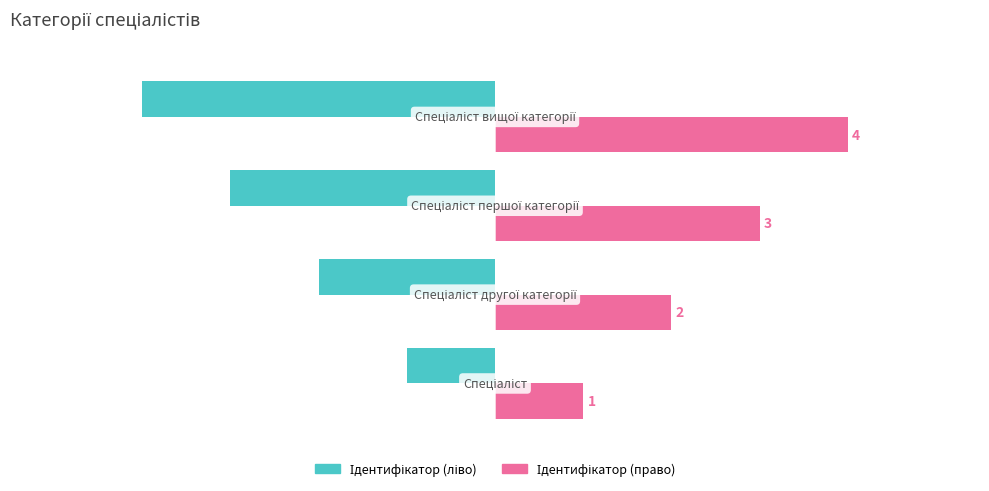

What is the smallest value displayed?

-4